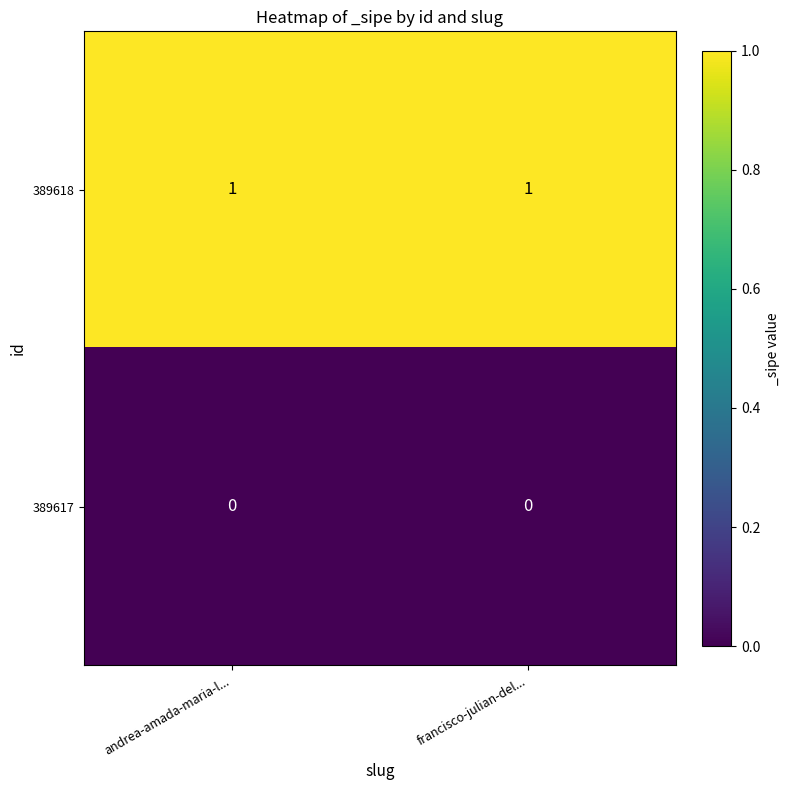

List the series in order of their overall mean, lowest first.

389617, 389618